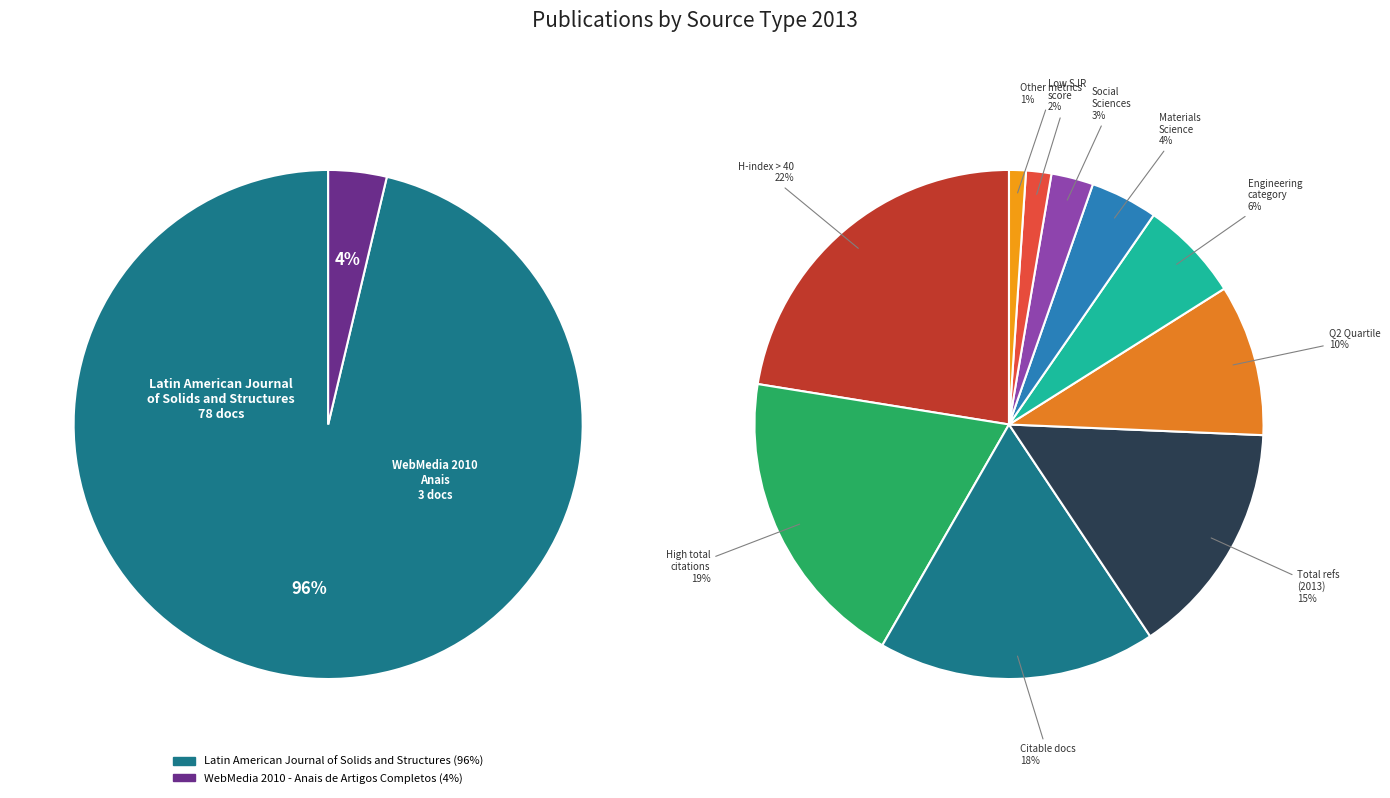

The Latin American Journal of Solids and Structures slice represents 96% of the pie. True or false?

True